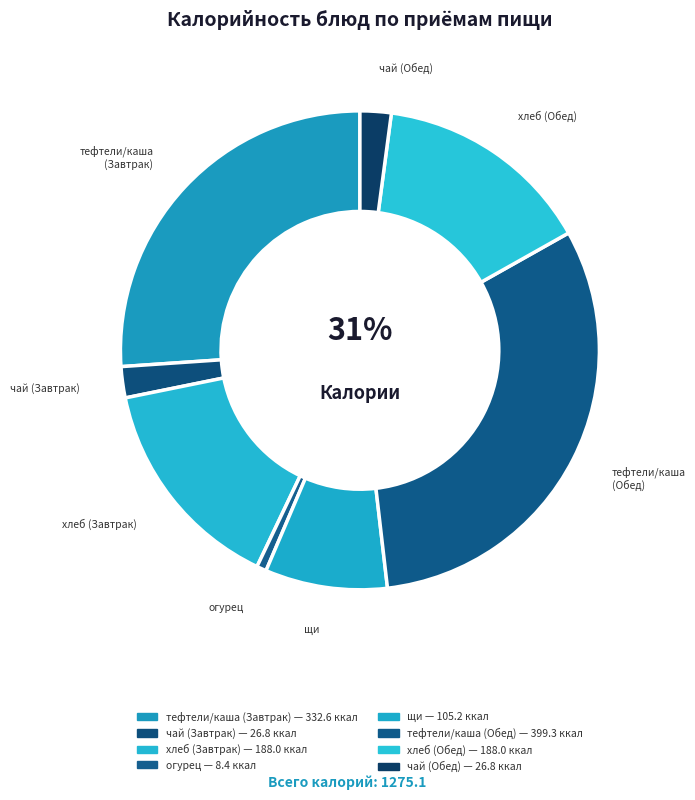

Which slice is the smallest?

овощи в нарезке (огурец)